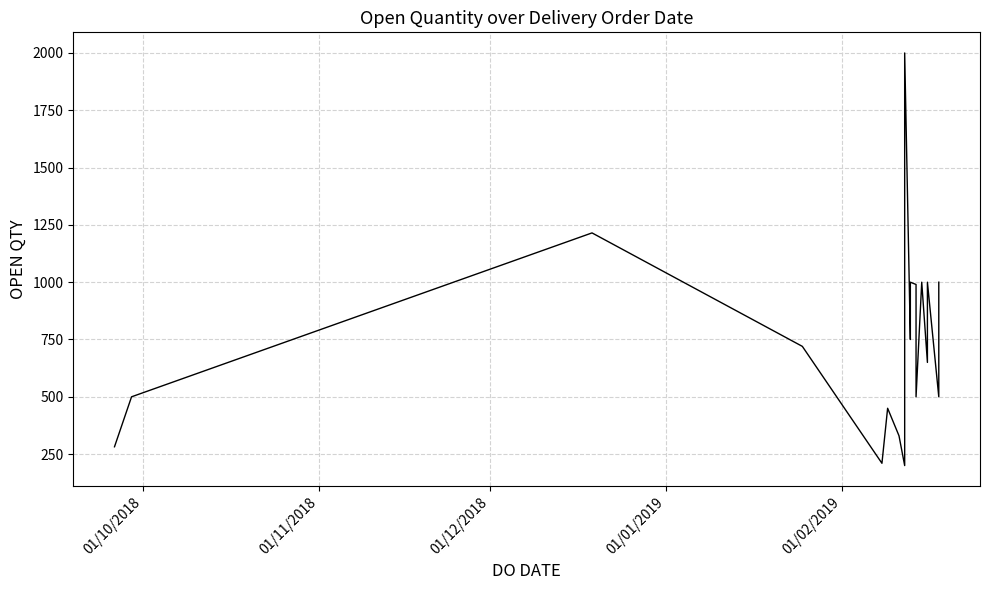

How many lines are shown in the chart?

1